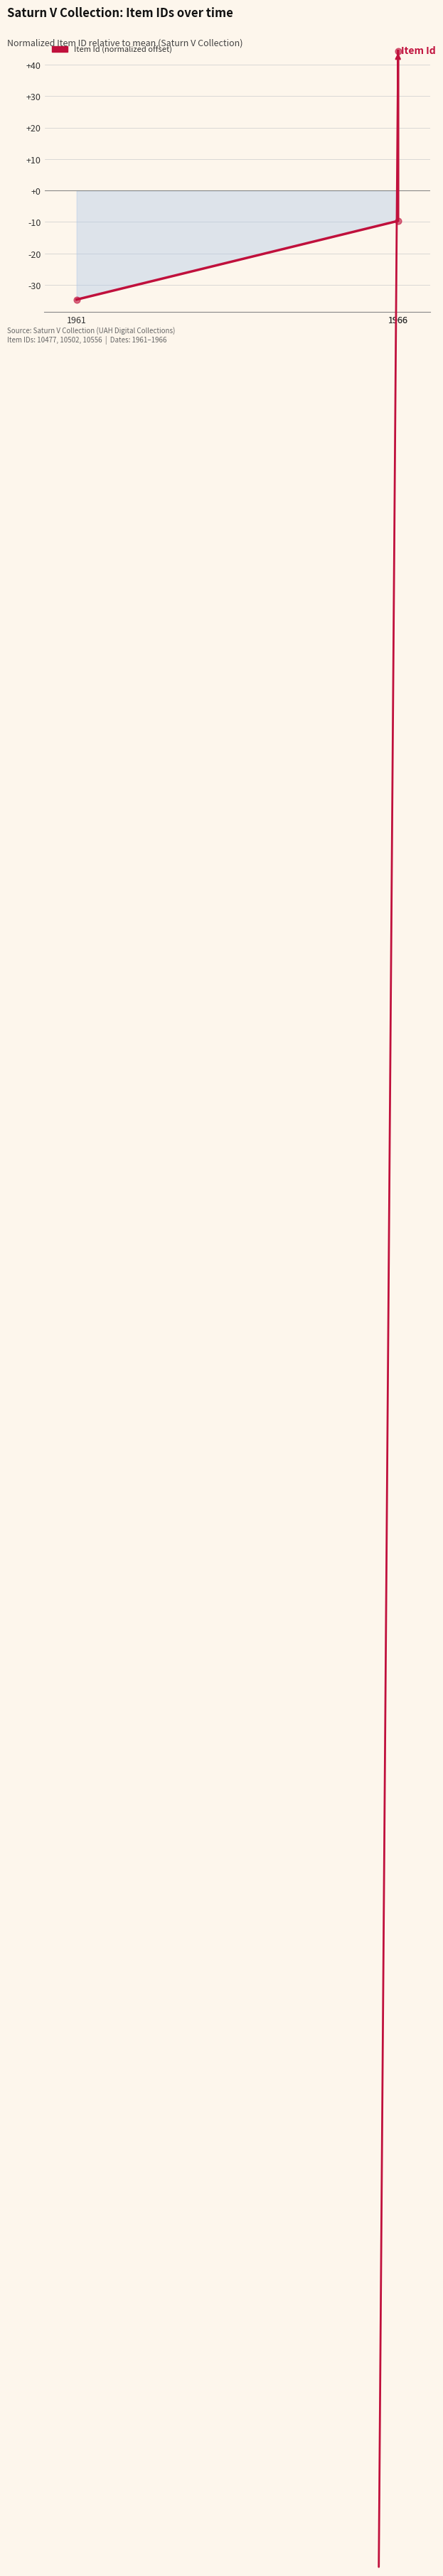

Between 1961 and 1966, which is larger?

1966